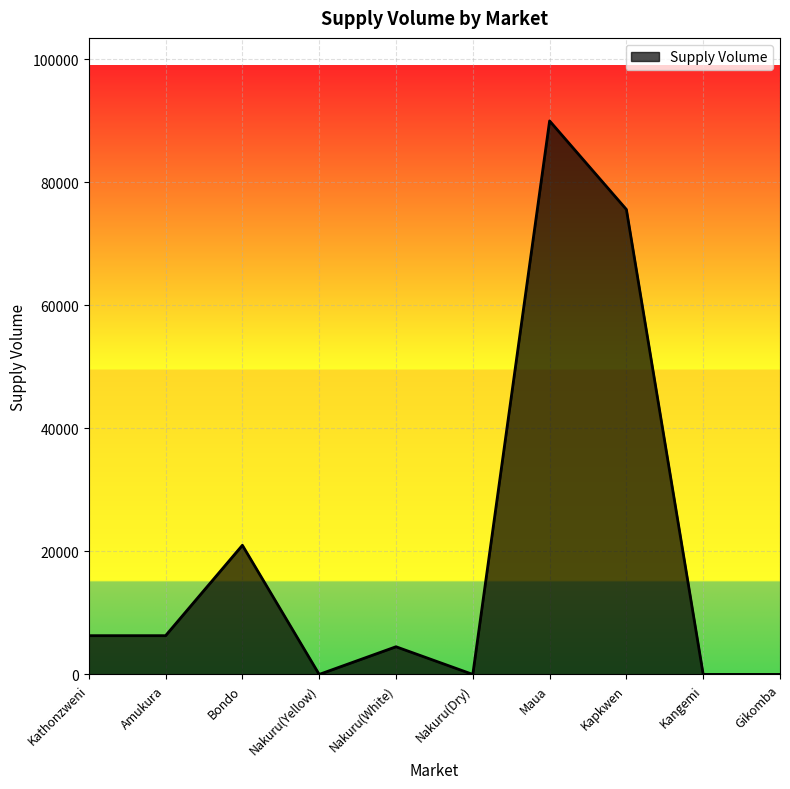

What is the difference between the values at Bondo and Maua?

69000